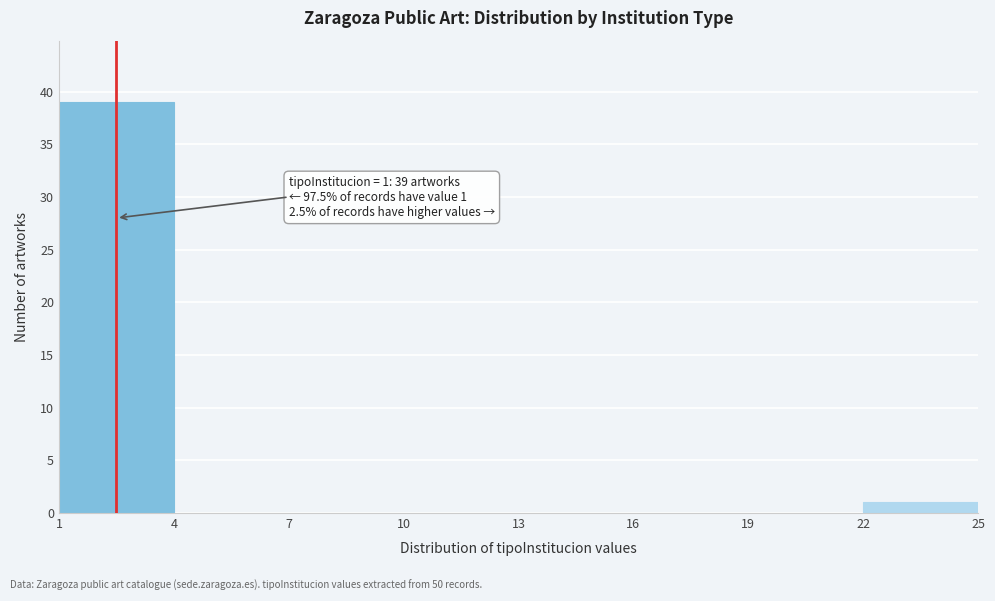

Which range on the x-axis has the tallest bar?

1 to 4